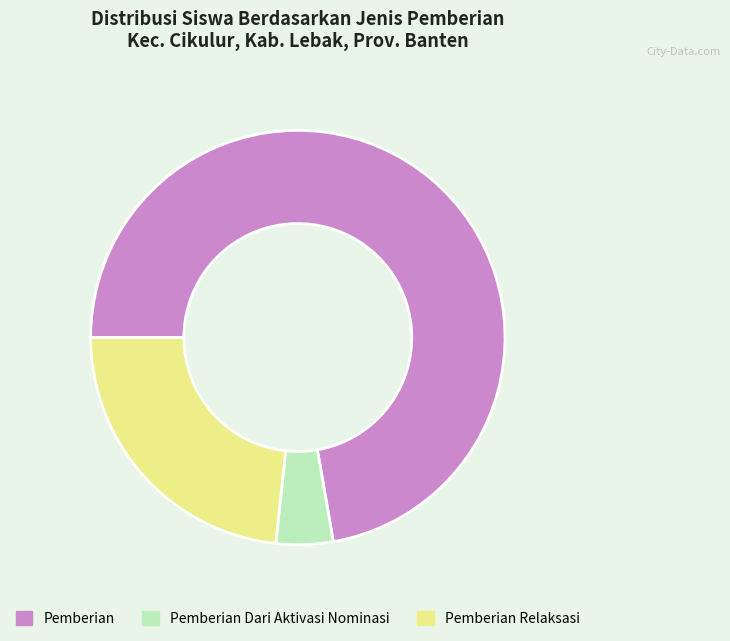

Is Pemberian the majority of the pie?

Yes